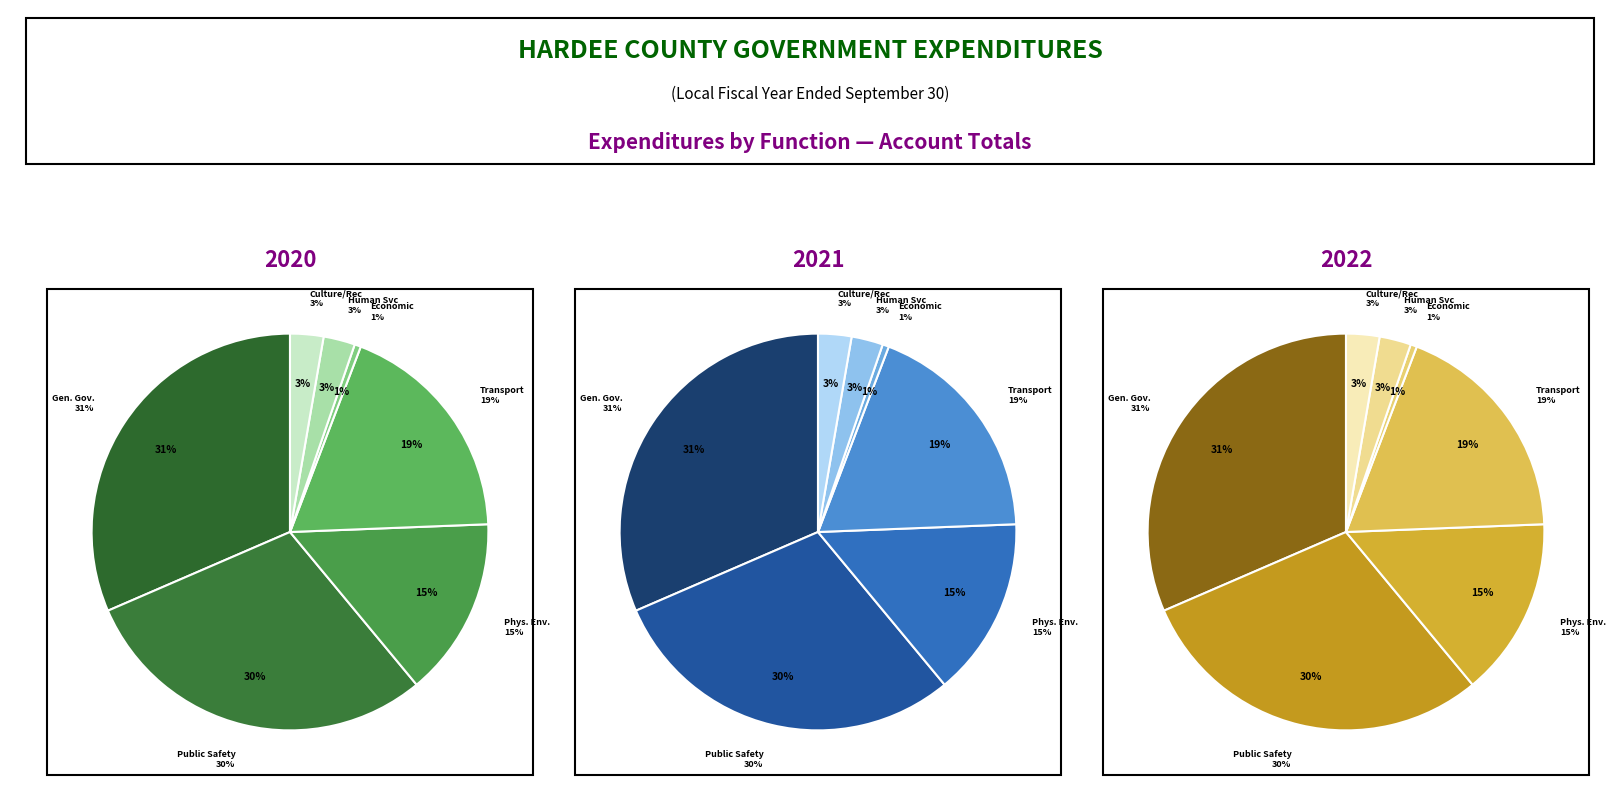

Do Culture / Recreation and Physical Environment together represent more than half of the pie?

No